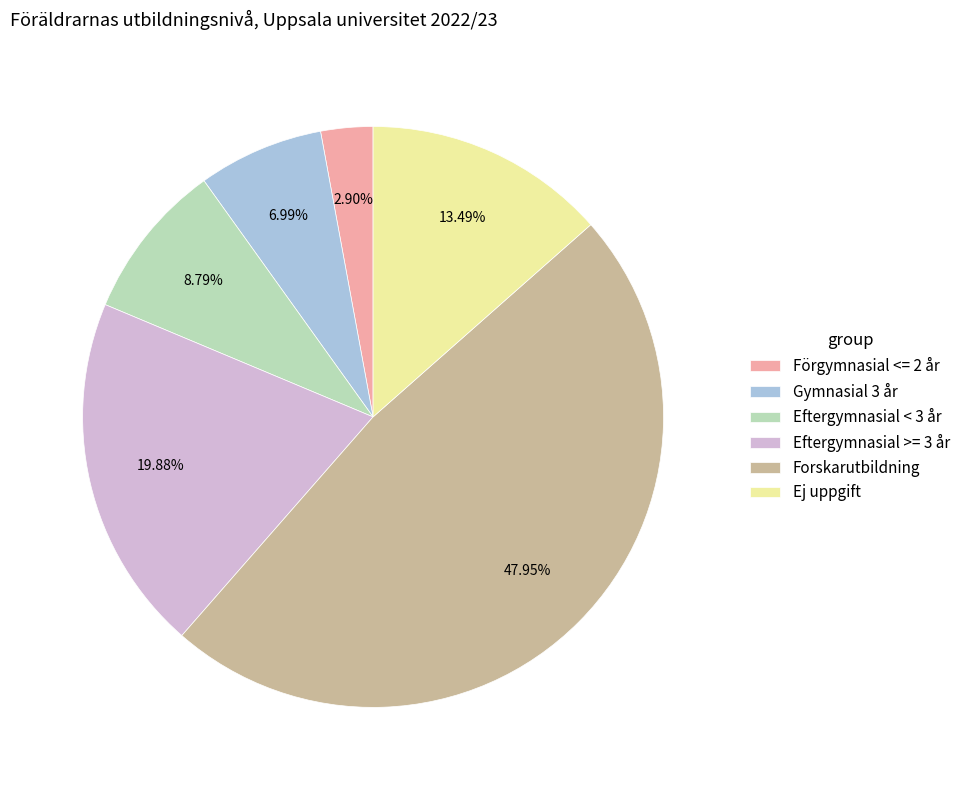

Is there any slice that represents more than half of the pie?

No